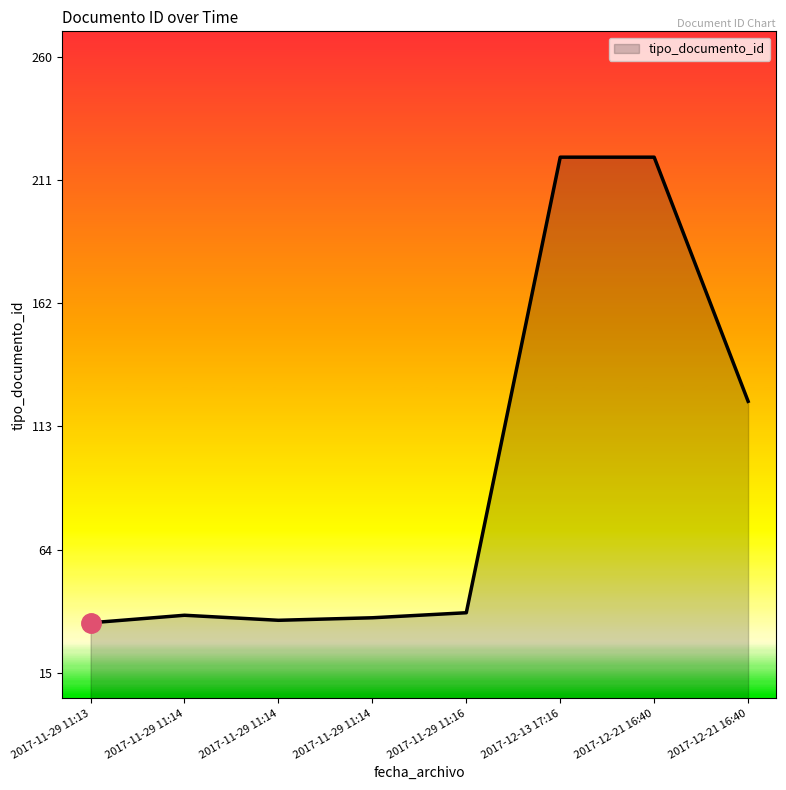

At which category does the data reach its first local valley?

2017-11-29 11:14